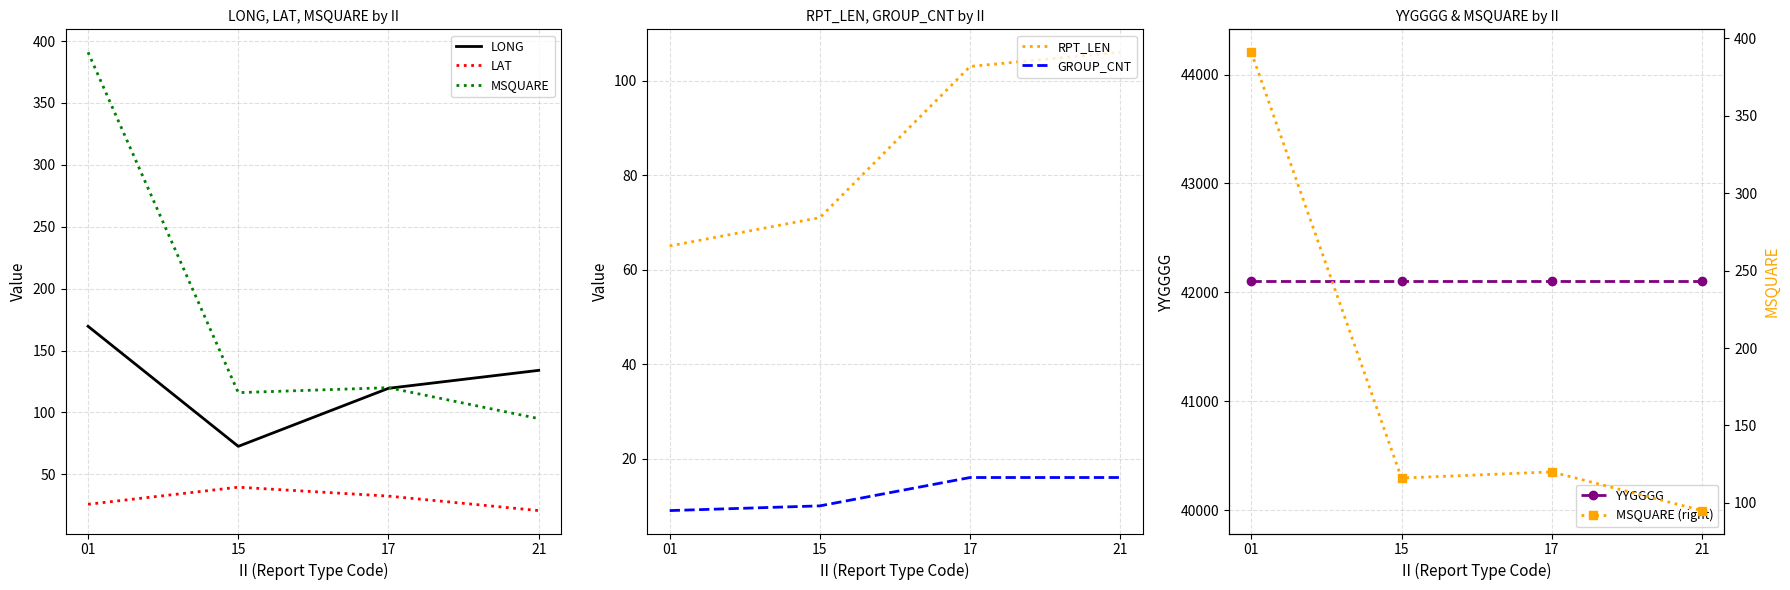

Between 01 and 21, which is larger?

01